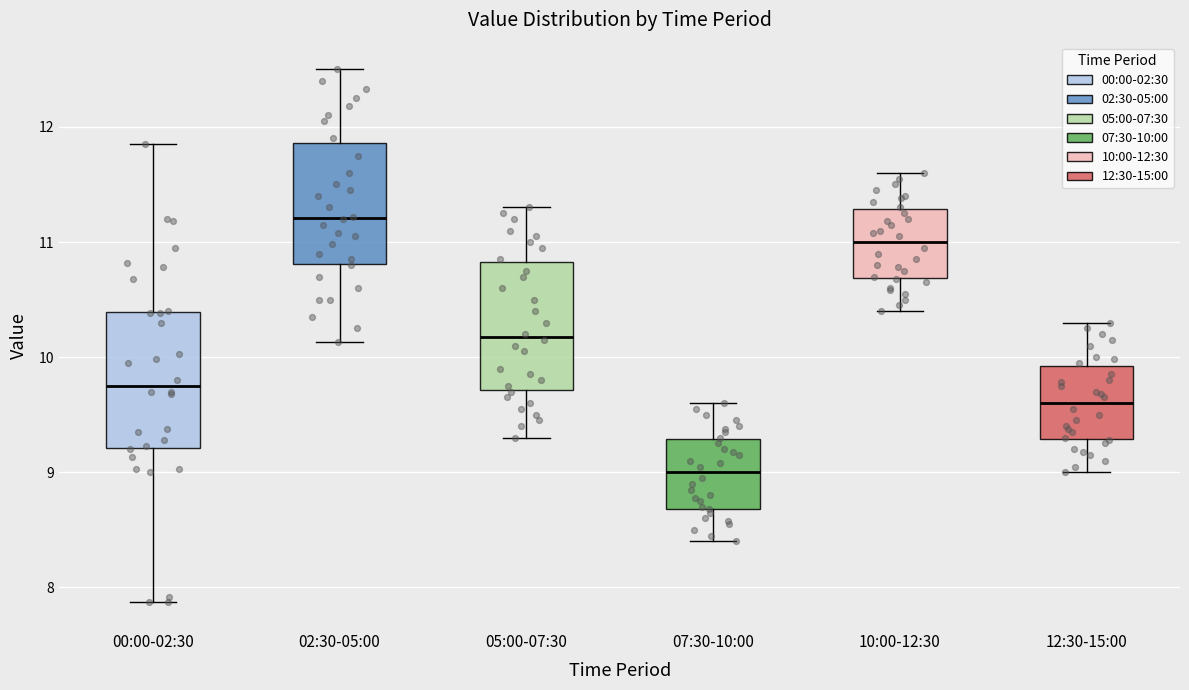

Where does the median line of the box for 10:00-12:30 sit on the y-axis? The values are not printed on the chart, so give them approximately, as read against the axis.

11.0